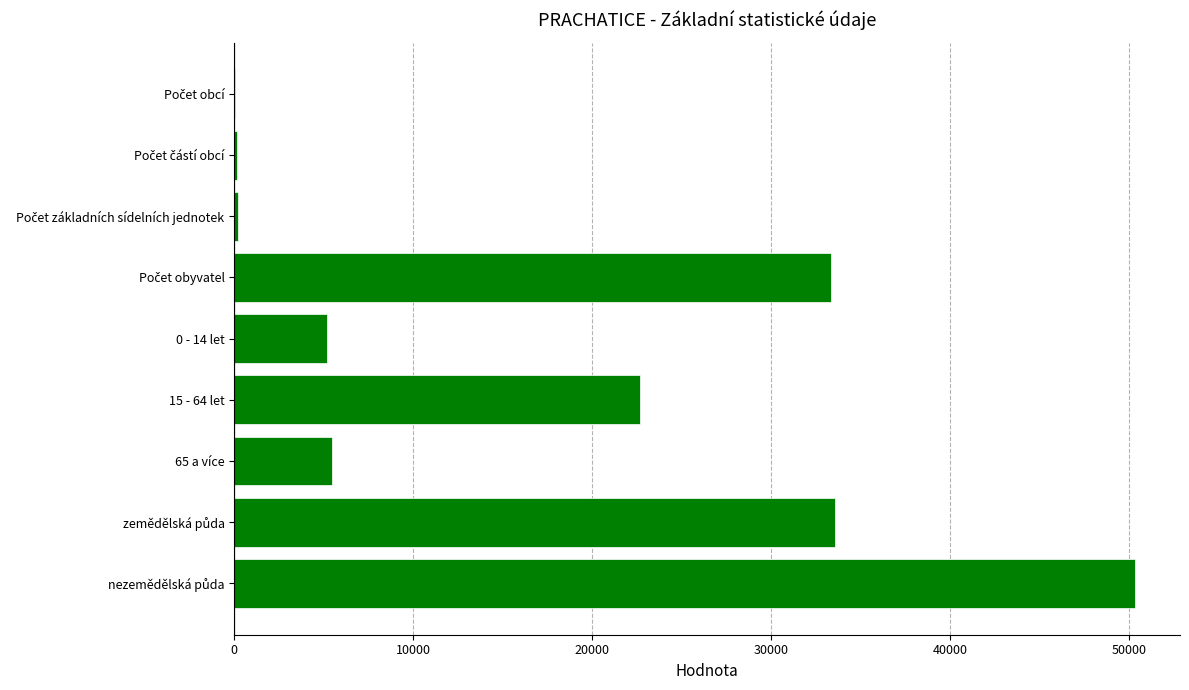

At which label is the value closest to 25196?

15 - 64 let